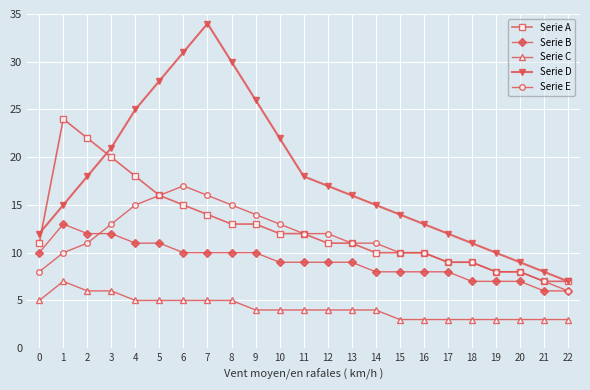

True or false: Serie D and Serie C intersect in this chart.

False